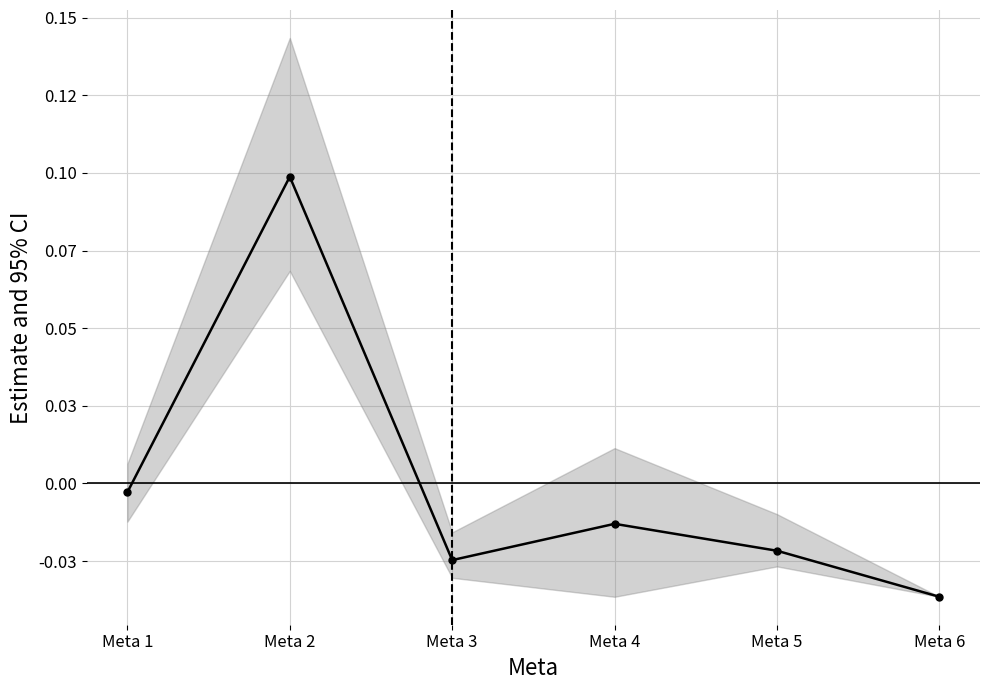

At which category does the chart reach its minimum across all series?

Meta 6